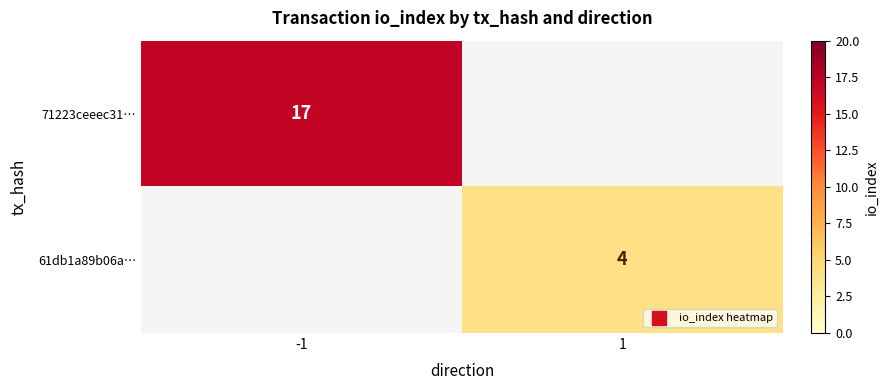

At how many categories does at least one series exceed 13?

1